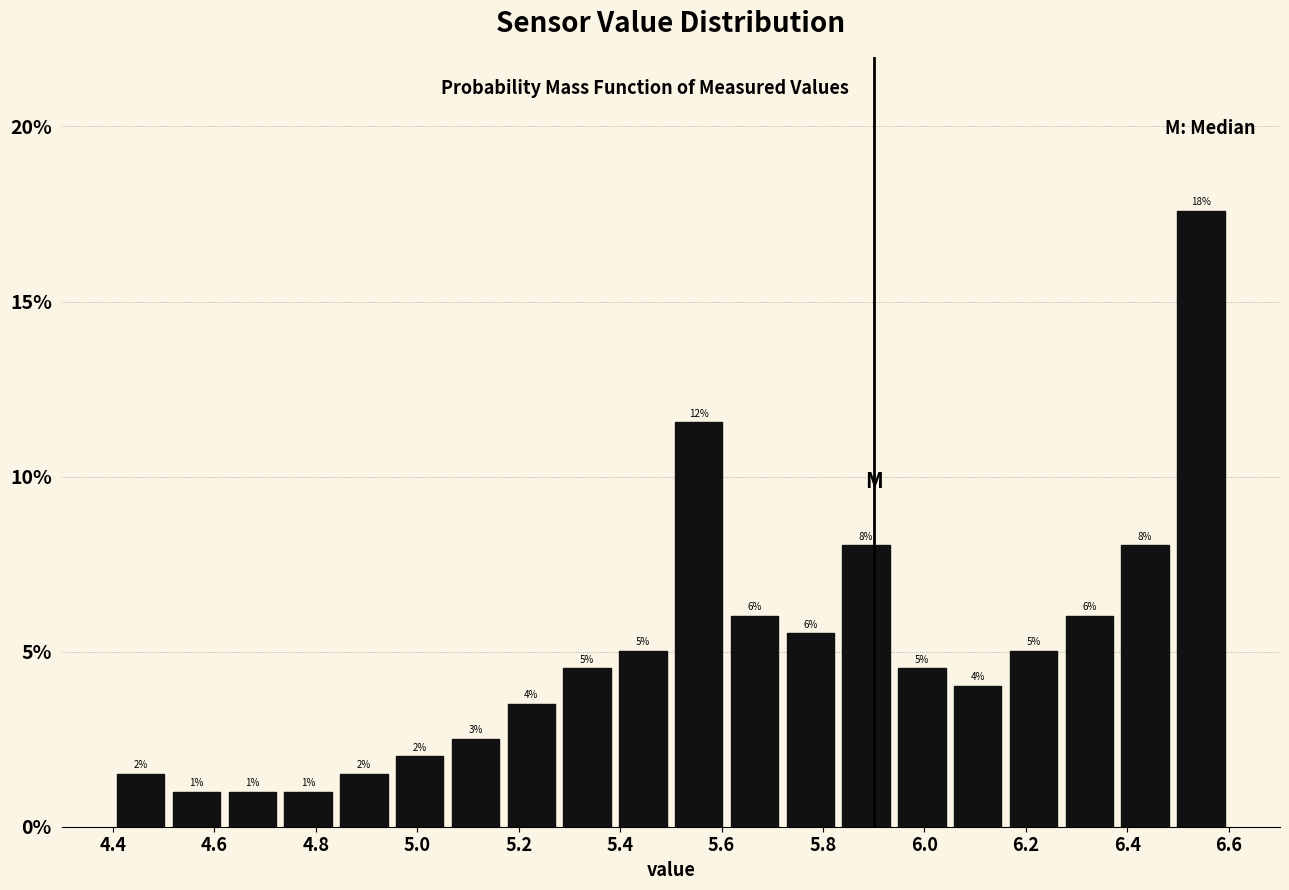

Which range on the x-axis has the tallest bar?

6.49 to 6.60